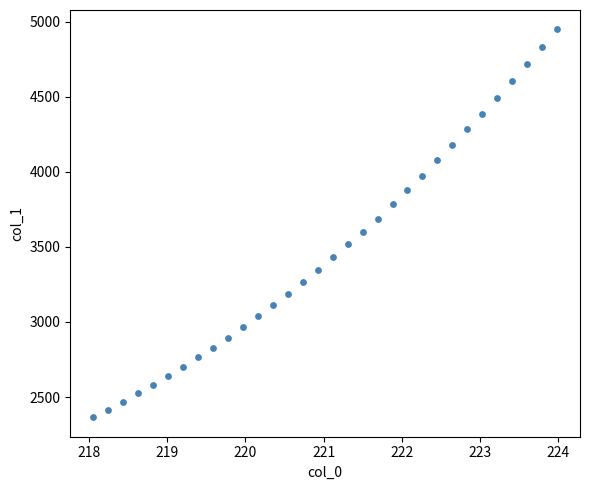

What is the range of Y values (max minus min)?

2583.9